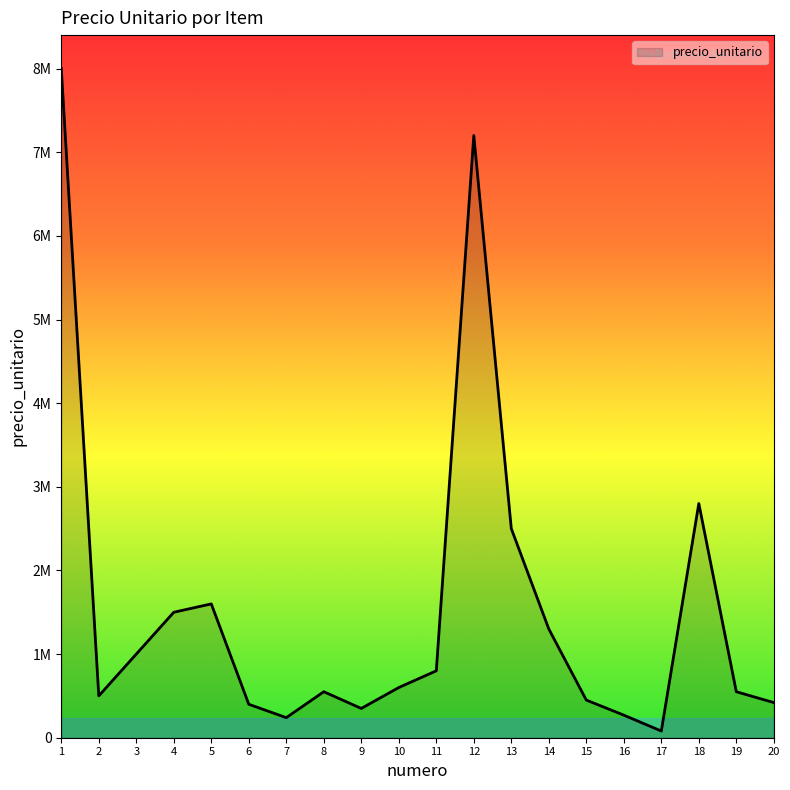

True or false: there are more than 0 points higher than both neighbors.

True